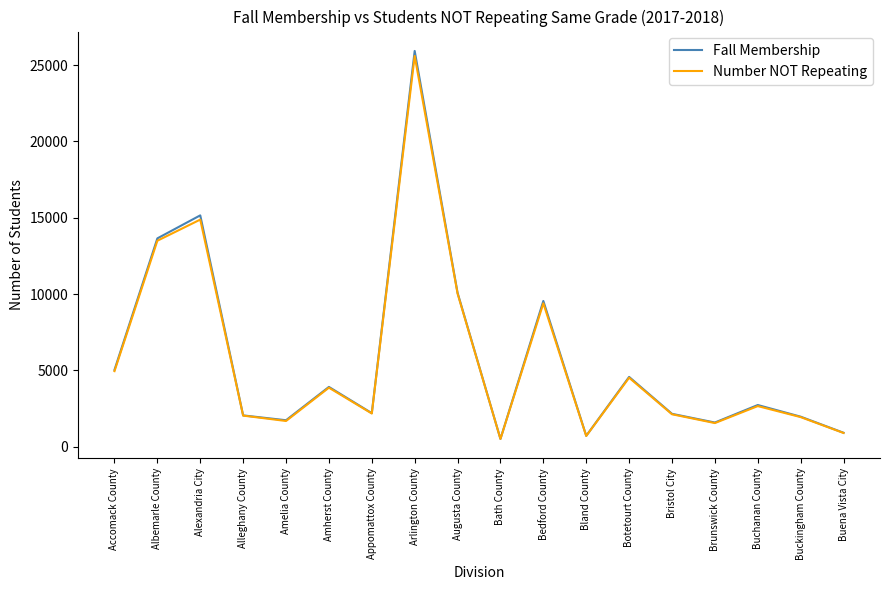

What is the total value across all series at Alexandria City?

30039